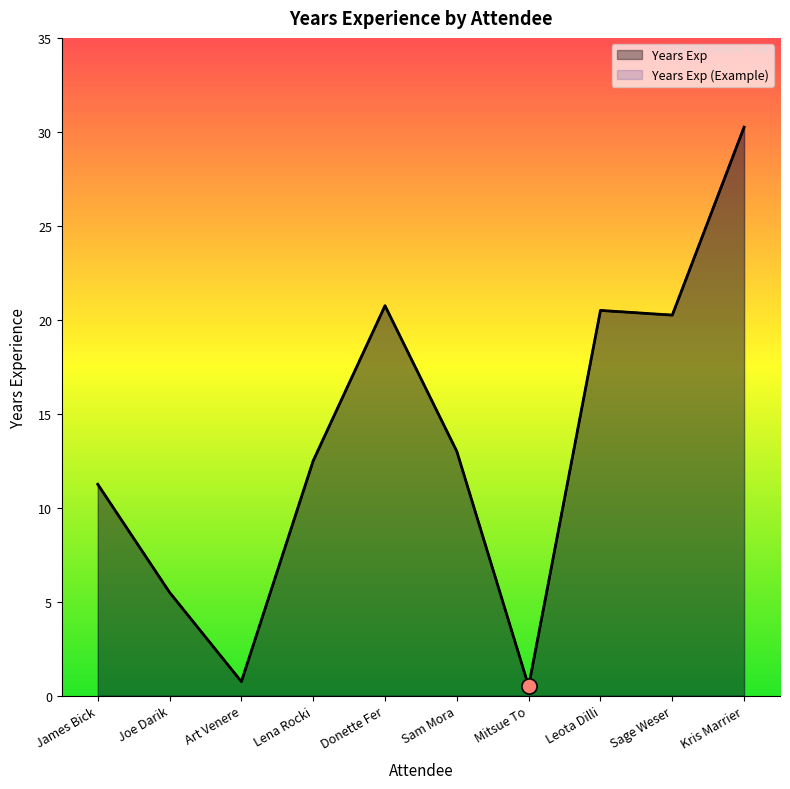

What are all the series names shown in the legend?

Years Exp, Years Exp (Example)